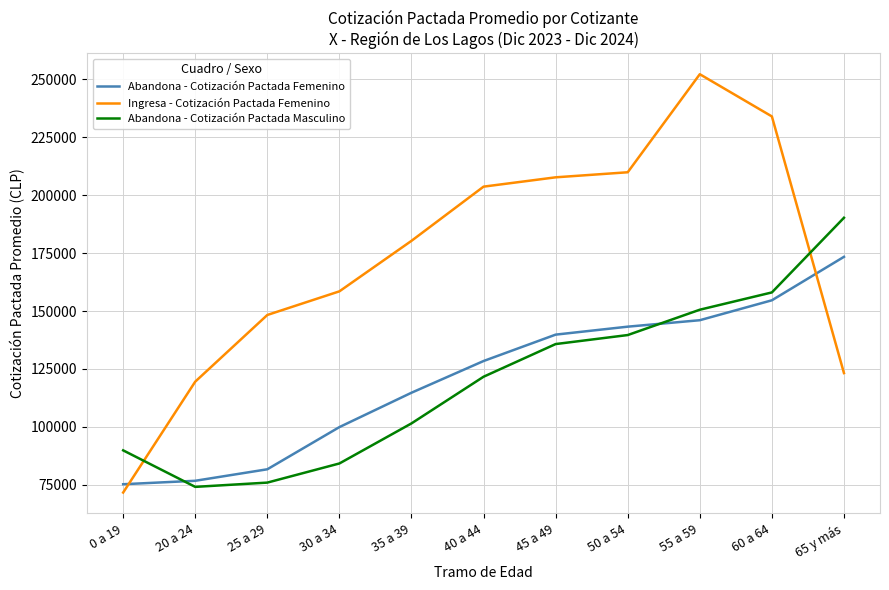

How many intersections are there between Abandona - Cotización Pactada Masculino and Ingresa - Cotización Pactada Femenino?

2